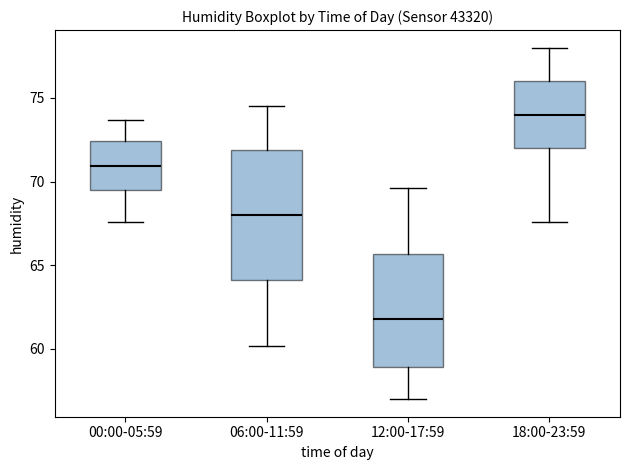

Comparing the boxes themselves (not the whiskers), which one is the tallest?

06:00-11:59